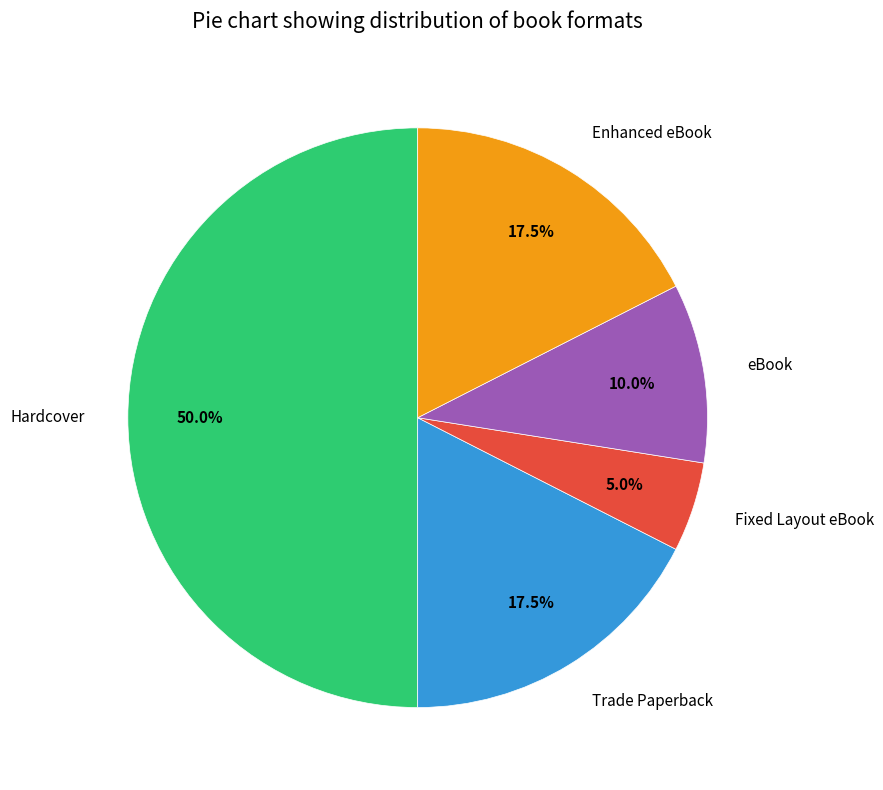

To the nearest percent, what is the combined percentage of Fixed Layout eBook and Hardcover?

55%